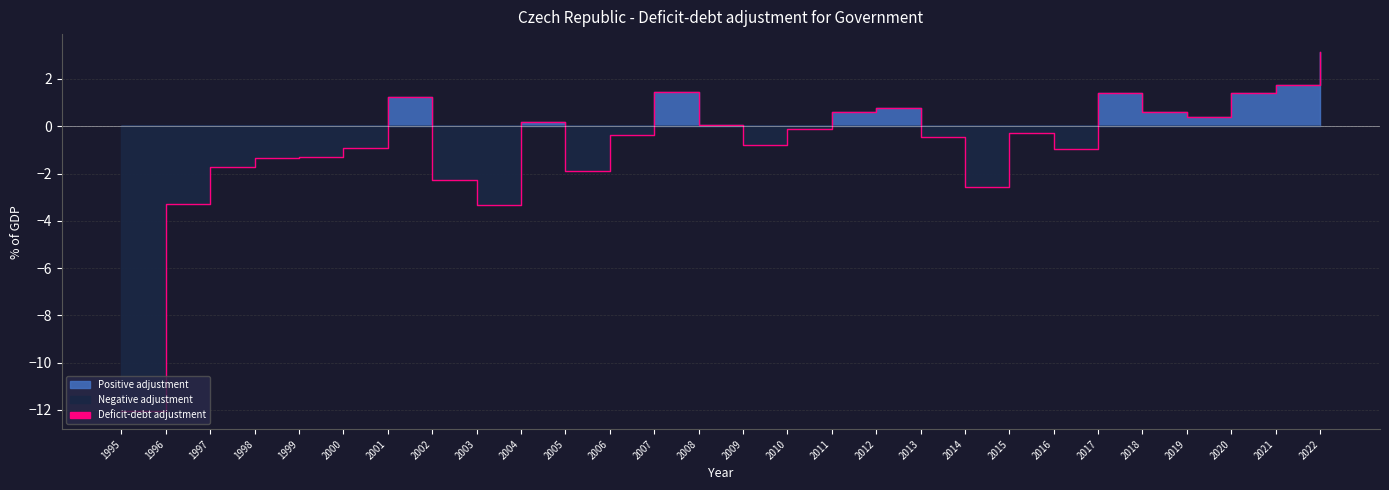

What is the greatest value displayed?

3.1